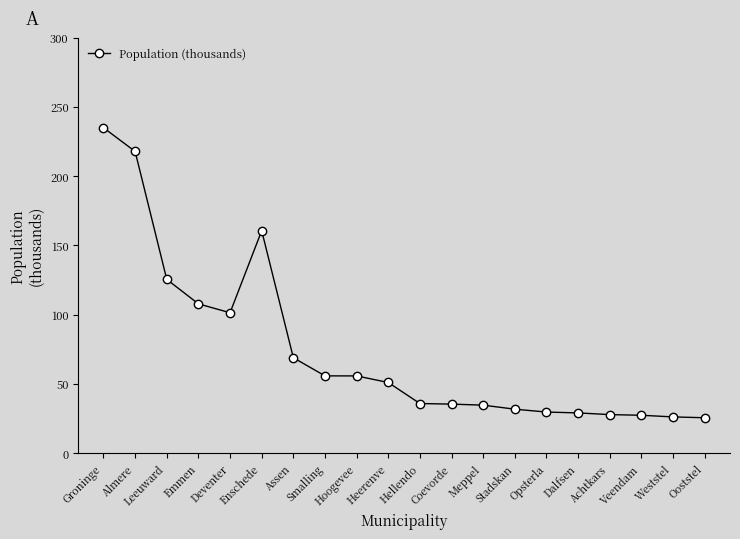

What position from the left is Enschede?

6